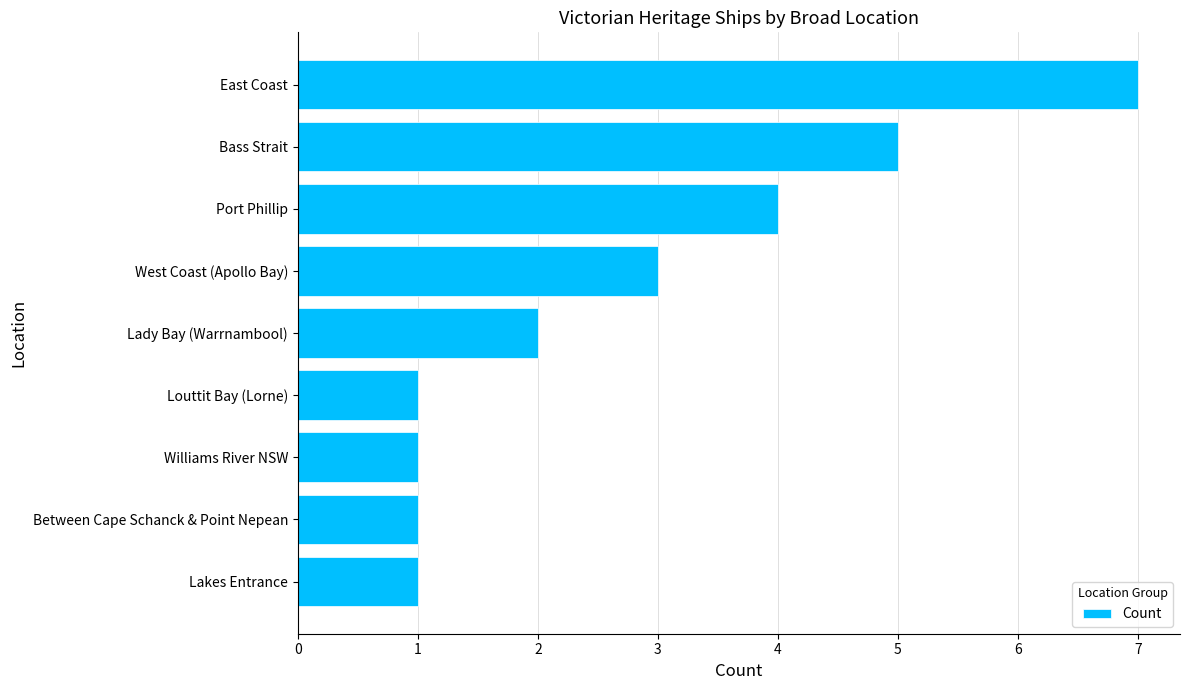

Between Louttit Bay (Lorne) and Bass Strait, which is larger?

Bass Strait